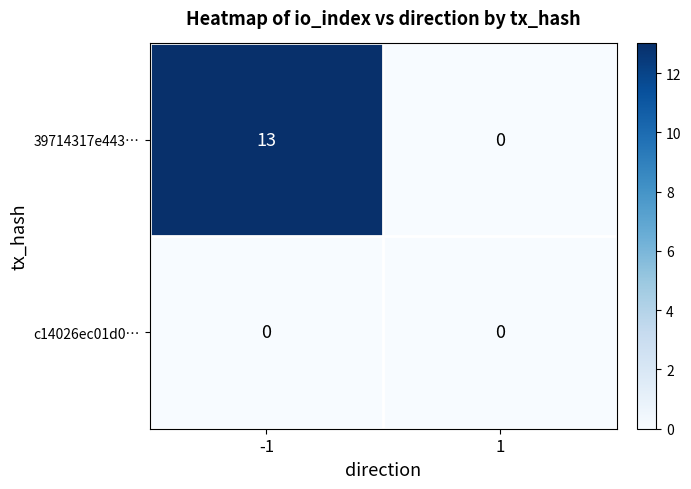

What is the spread (max minus min) of values at -1?

13